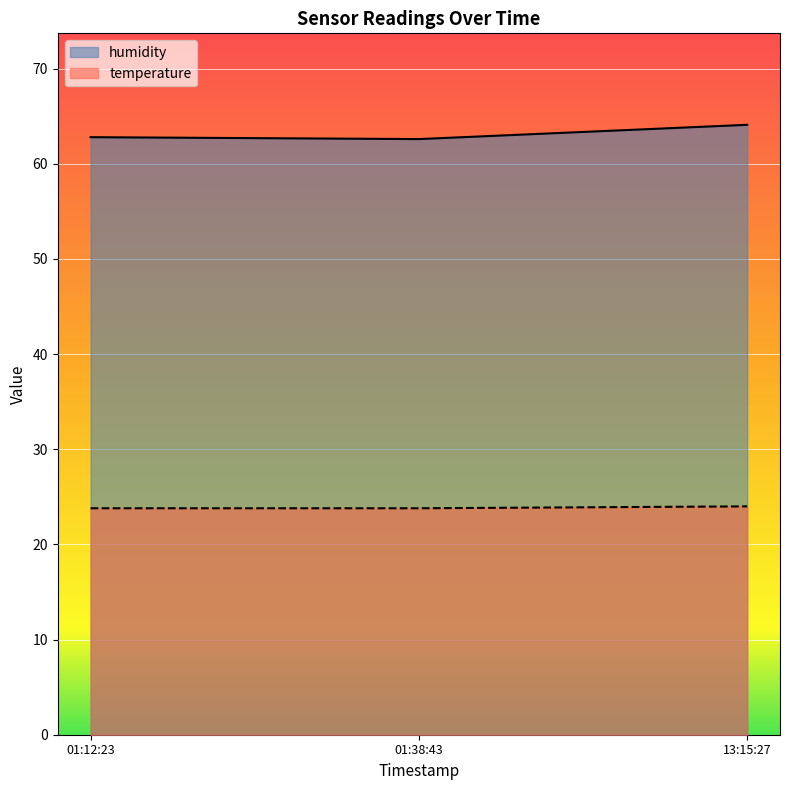

What value does the humidity series have at 01:38:43?

62.6